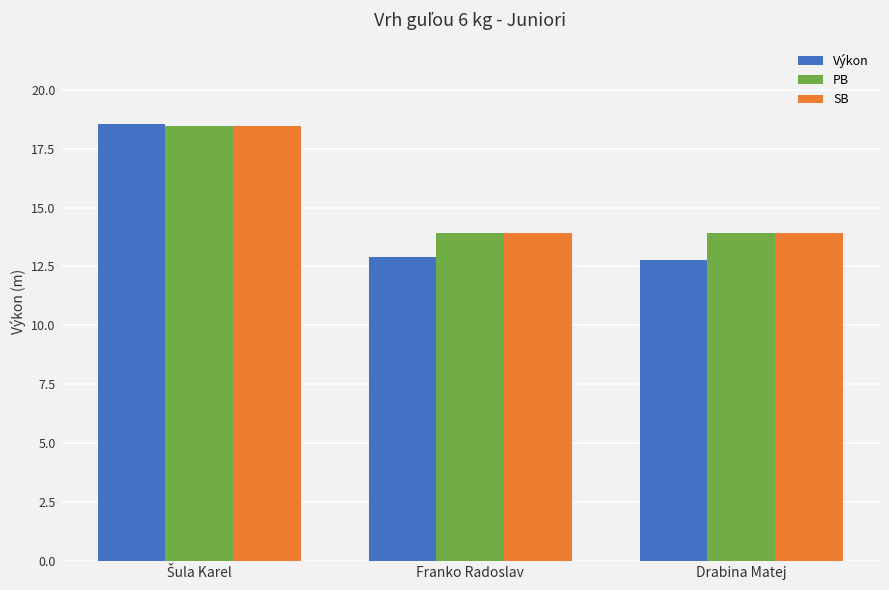

Is the value of SB at Drabina Matej greater than the value of Výkon at Drabina Matej?

Yes